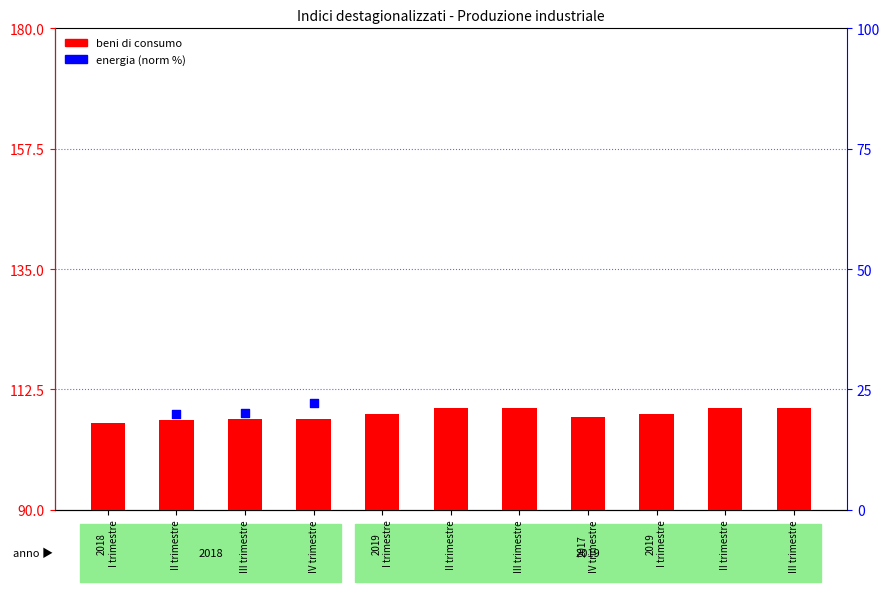

Which series has the widest spread of Y values?

energia (norm %)